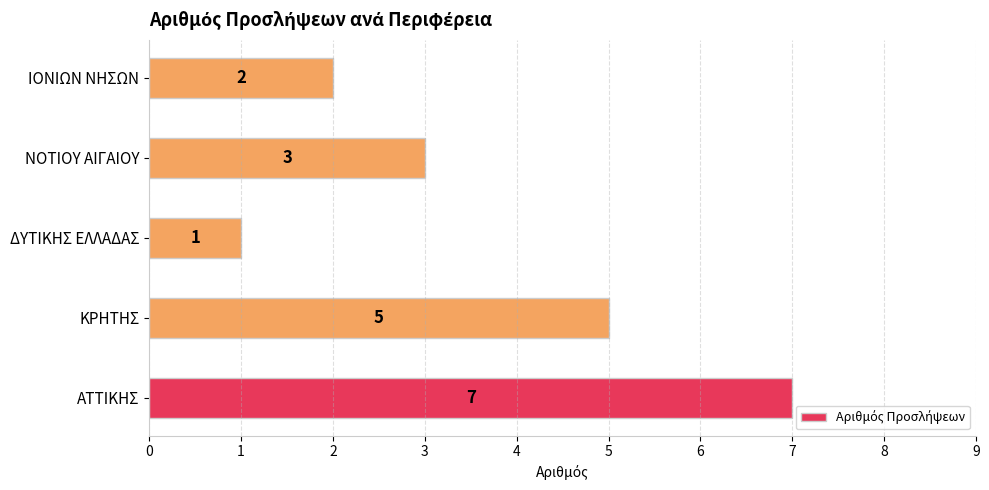

List the labels in order of value, smallest first.

ΔΥΤΙΚΗΣ ΕΛΛΑΔΑΣ, ΙΟΝΙΩΝ ΝΗΣΩΝ, ΝΟΤΙΟΥ ΑΙΓΑΙΟΥ, ΚΡΗΤΗΣ, ΑΤΤΙΚΗΣ